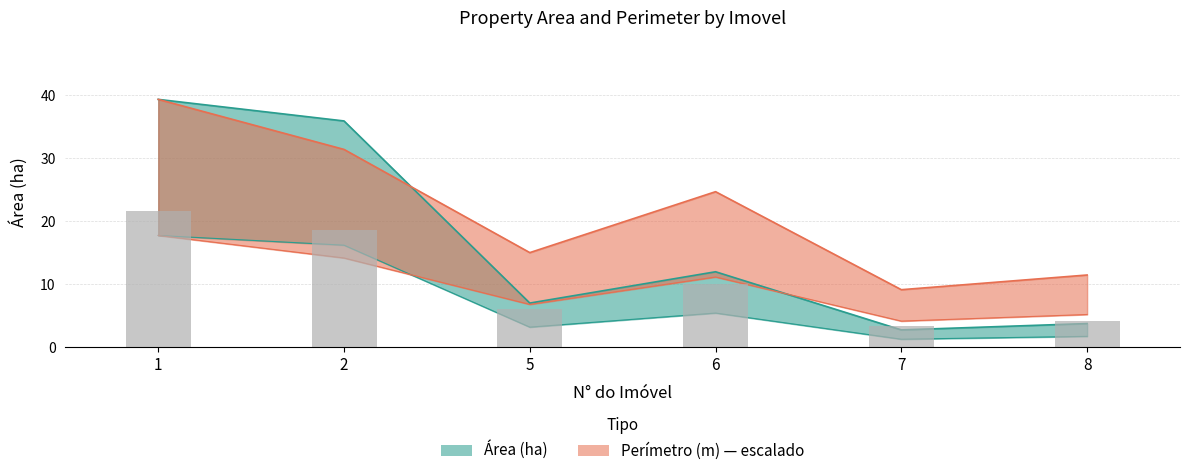

List the series in order of their peak value, highest first.

Area (ha), Perimetro (m)